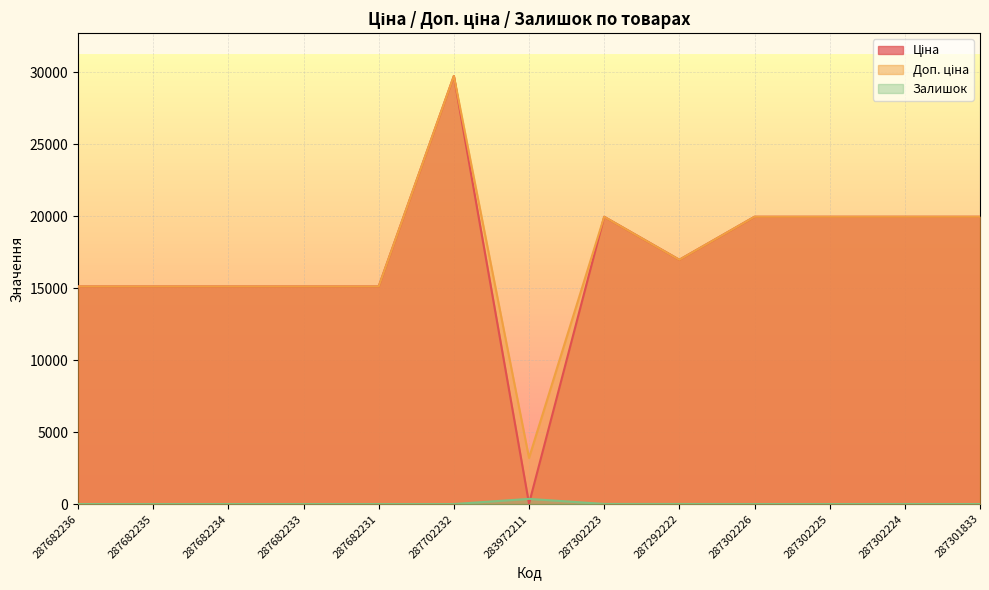

How many interior local peaks does the Залишок series have?

2